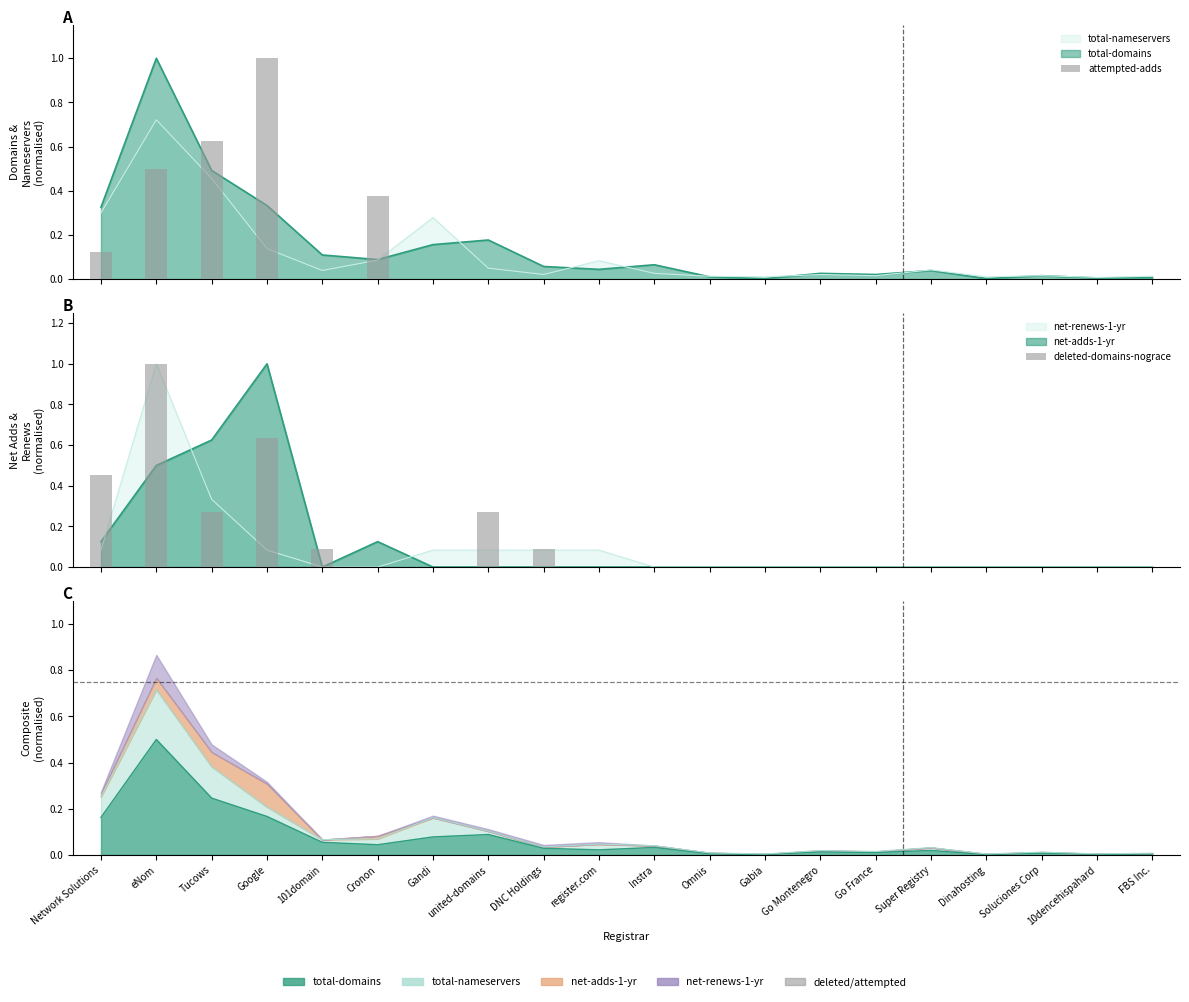

The total-domains series shows 0.0 at 10dencehispahard. True or false?

True